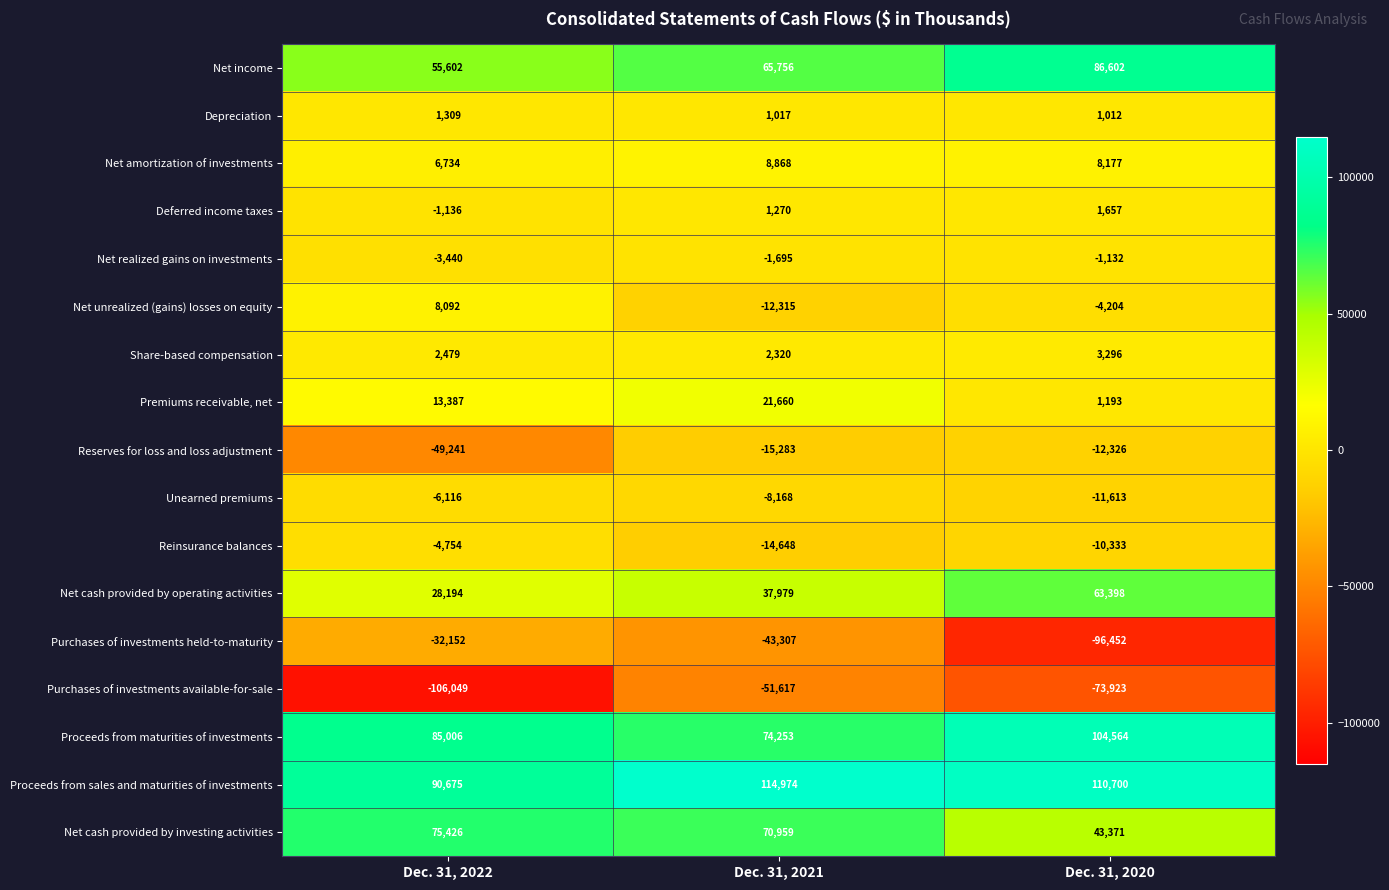

What is the sum of all Depreciation values?

3338